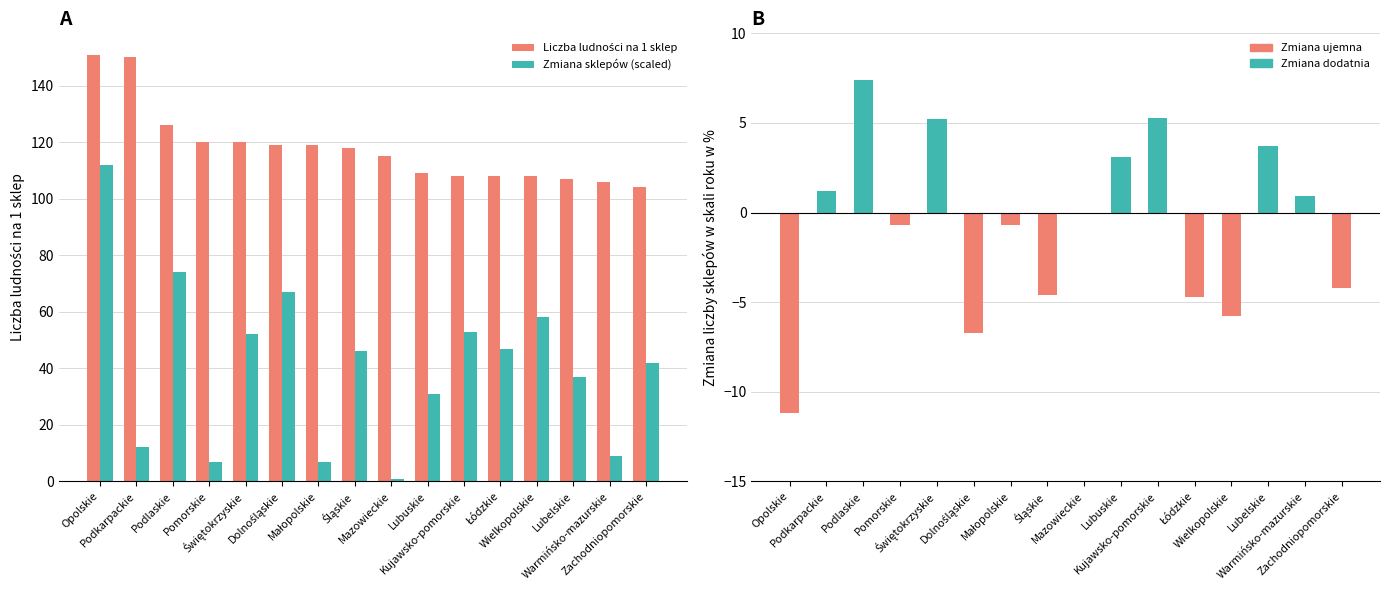

List the series in order of their peak value, highest first.

Liczba ludności na 1 sklep, Zmiana sklepów (scaled)